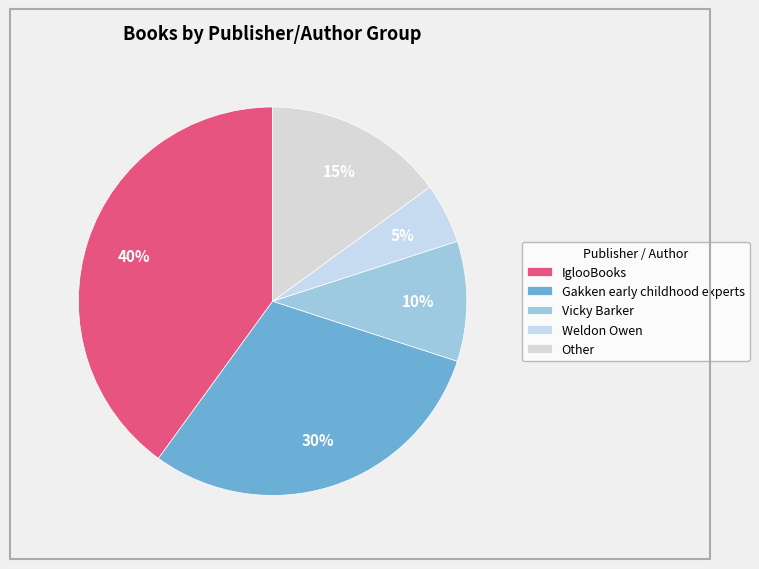

Count the number of slices in the pie.

5